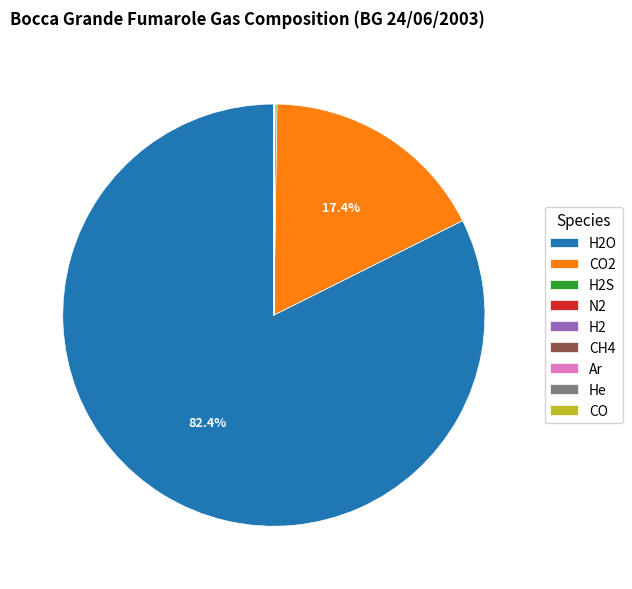

Is there a majority slice in this chart?

Yes